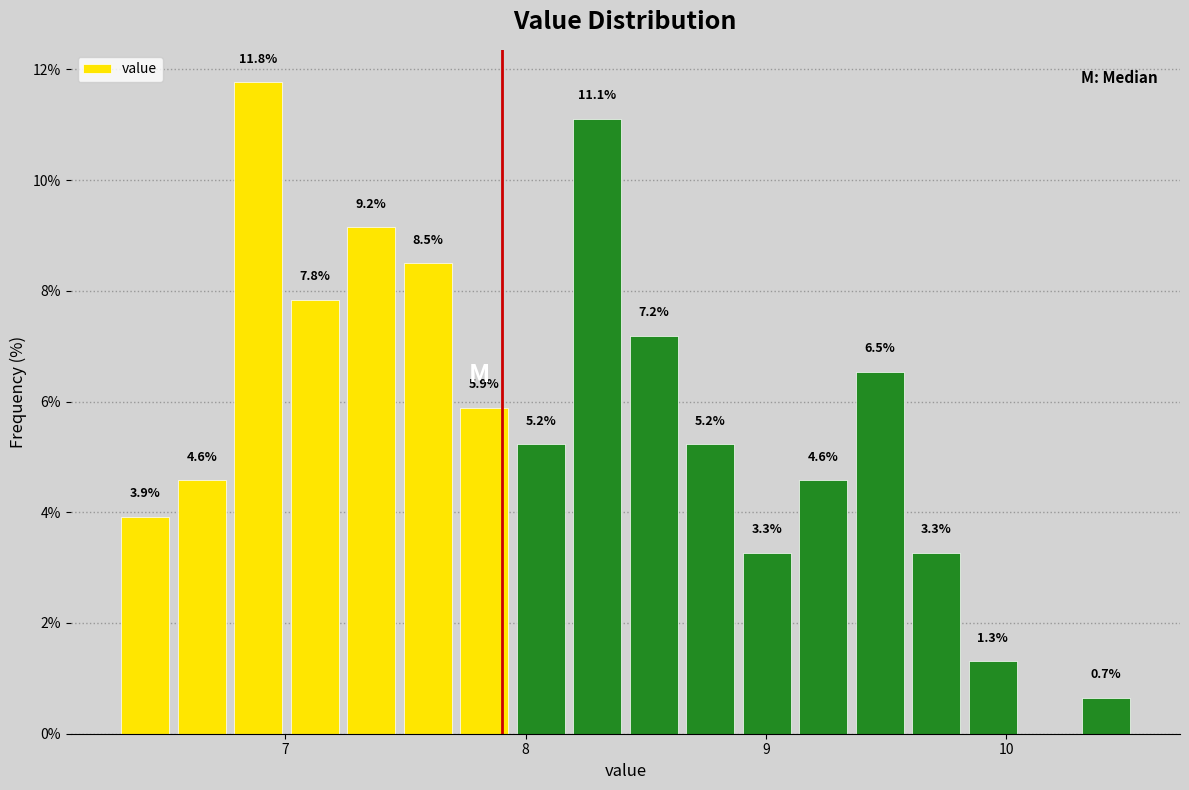

Read against the x-axis, roughly where is the centre of the tallest bar?

6.9